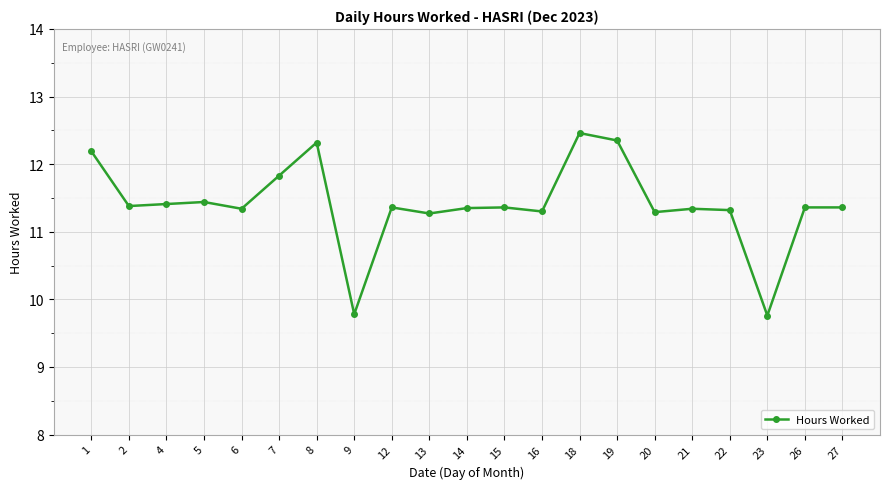

Where does the data first go above 11?

1